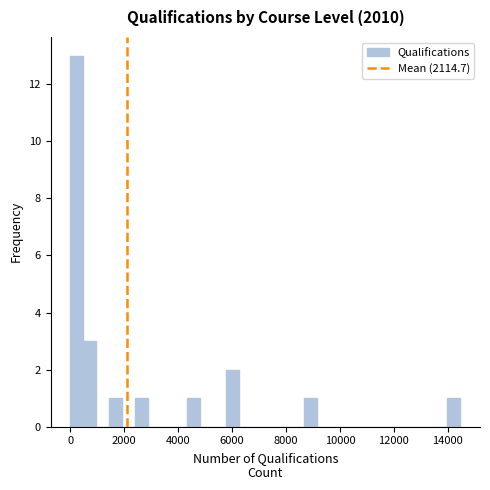

Read against the x-axis, roughly where is the centre of the tallest bar?

200